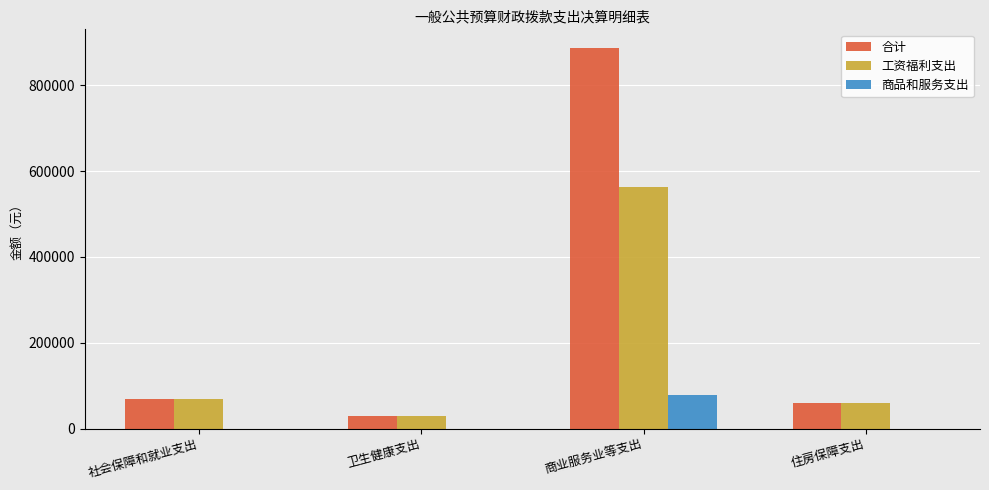

Which series changed the most between 卫生健康支出 and 商业服务业等支出?

合计